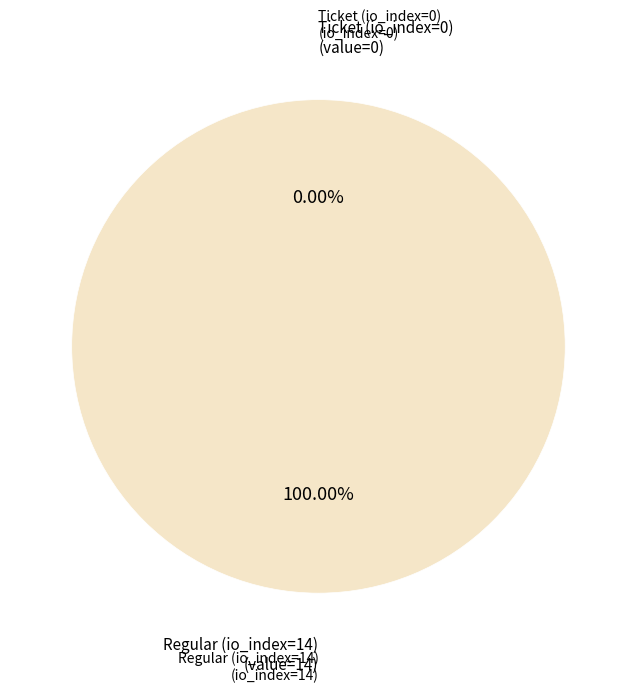

Is it true that Ticket (io_index=0) is 0% of the pie?

True